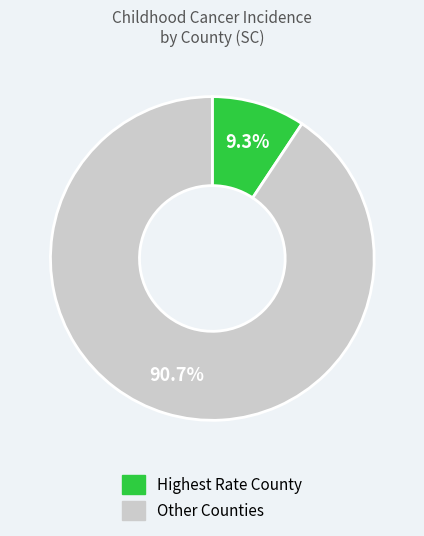

How many segments does this pie chart have?

2